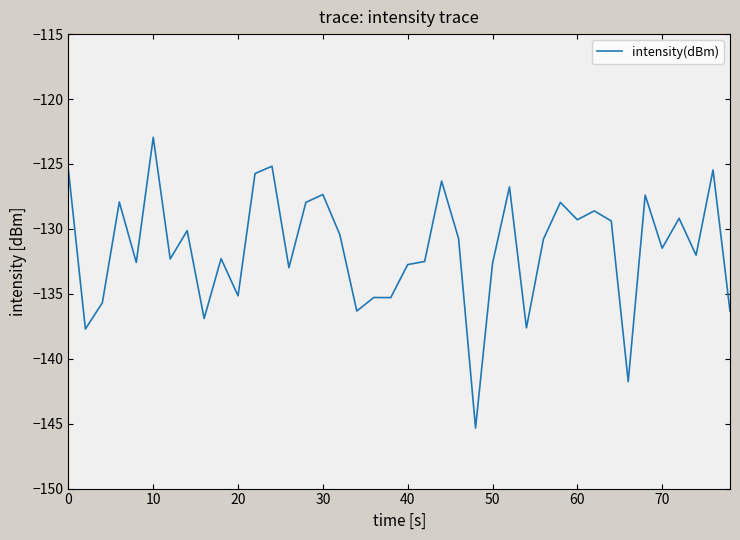

What is the difference between the maximum and minimum values?

22.4